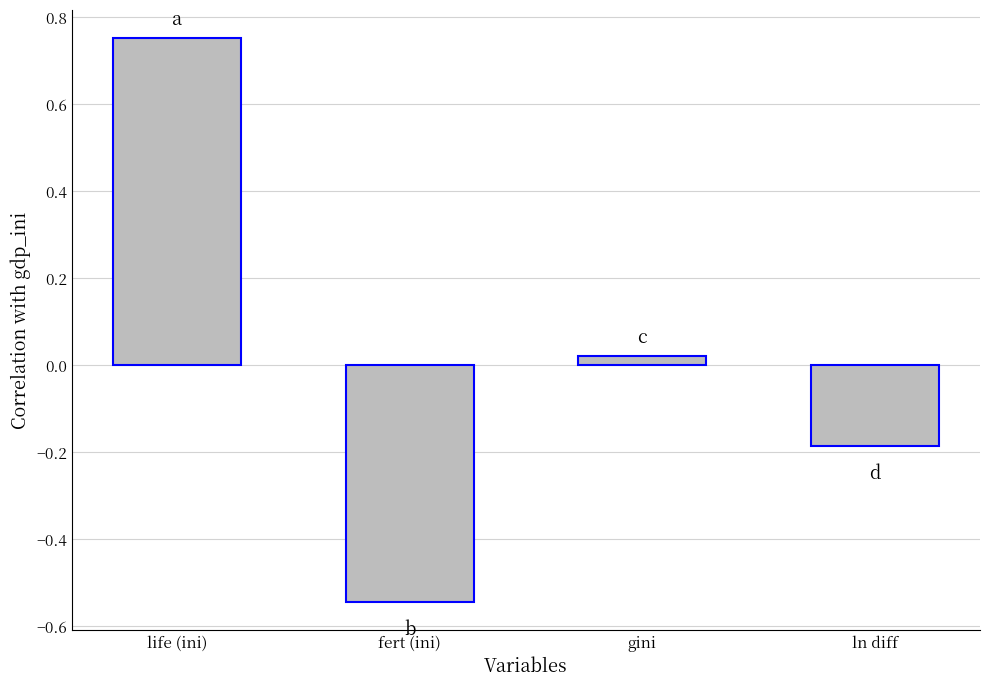

What is the change in value from life (ini) to fert (ini)?

-1.3